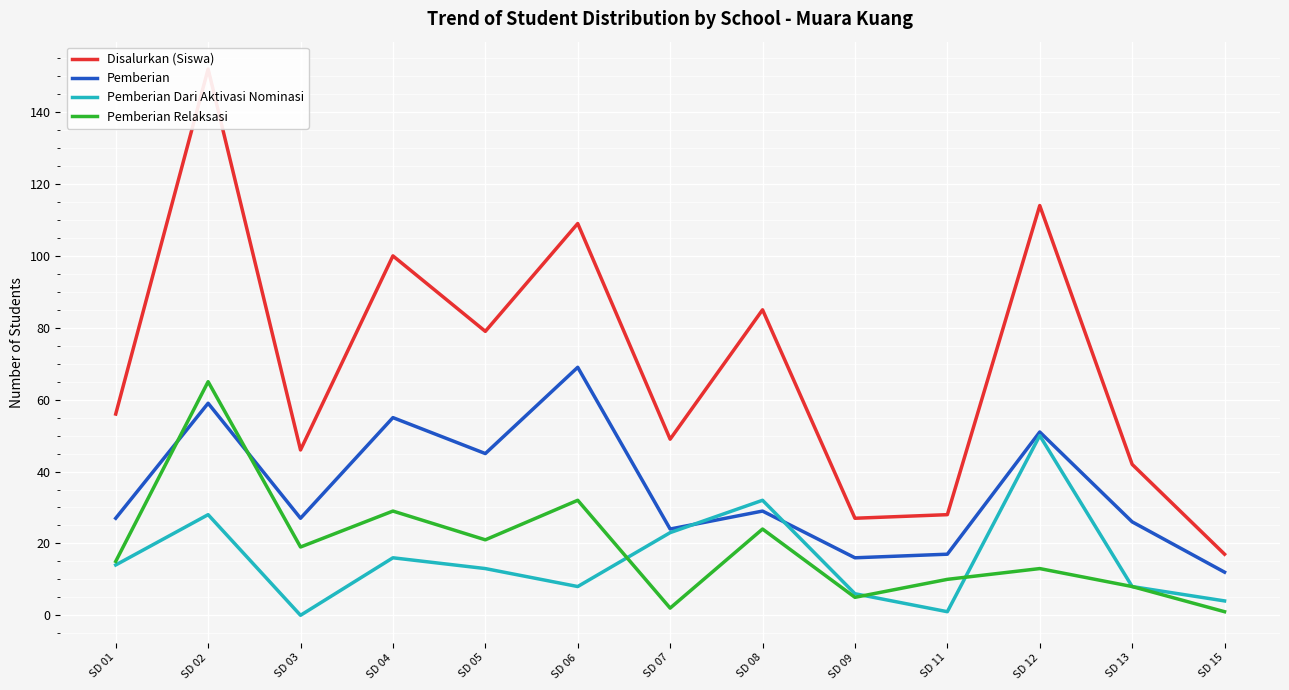

After their last crossing, which series has the higher values: Pemberian or Pemberian Relaksasi?

Pemberian